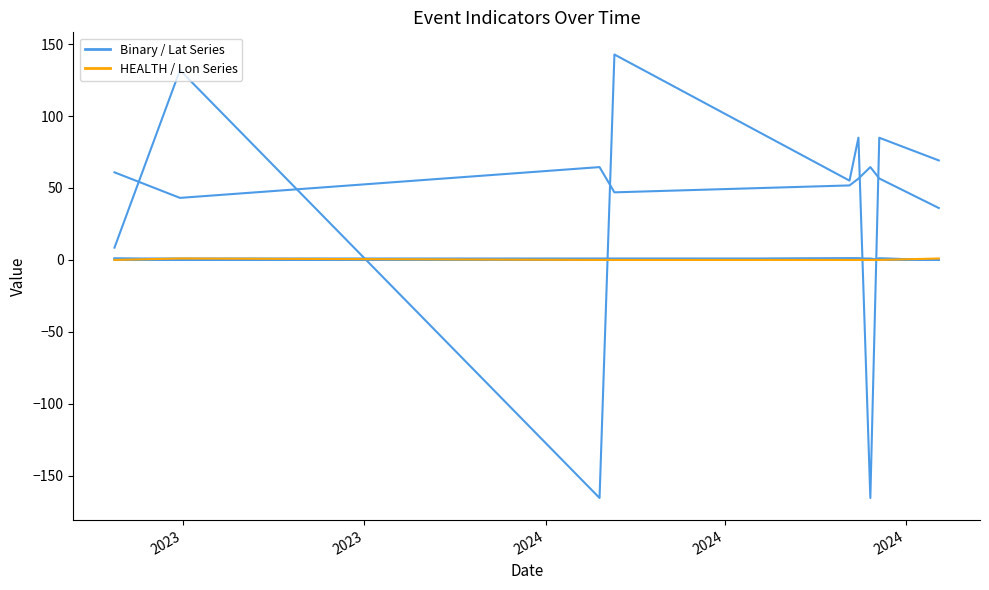

How many lines are shown in the chart?

6